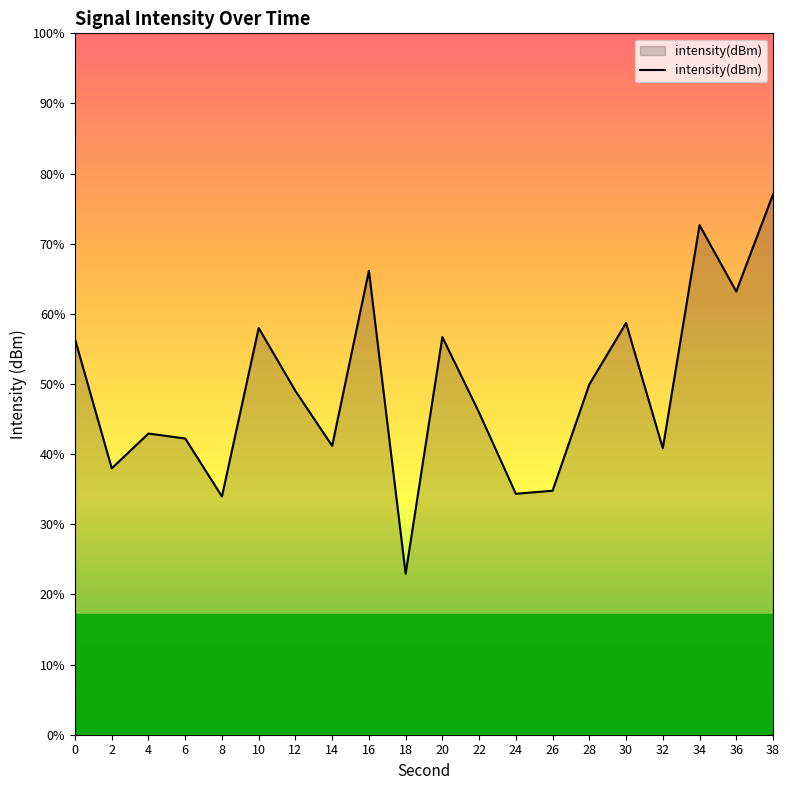

How many data points are less than -117?

12